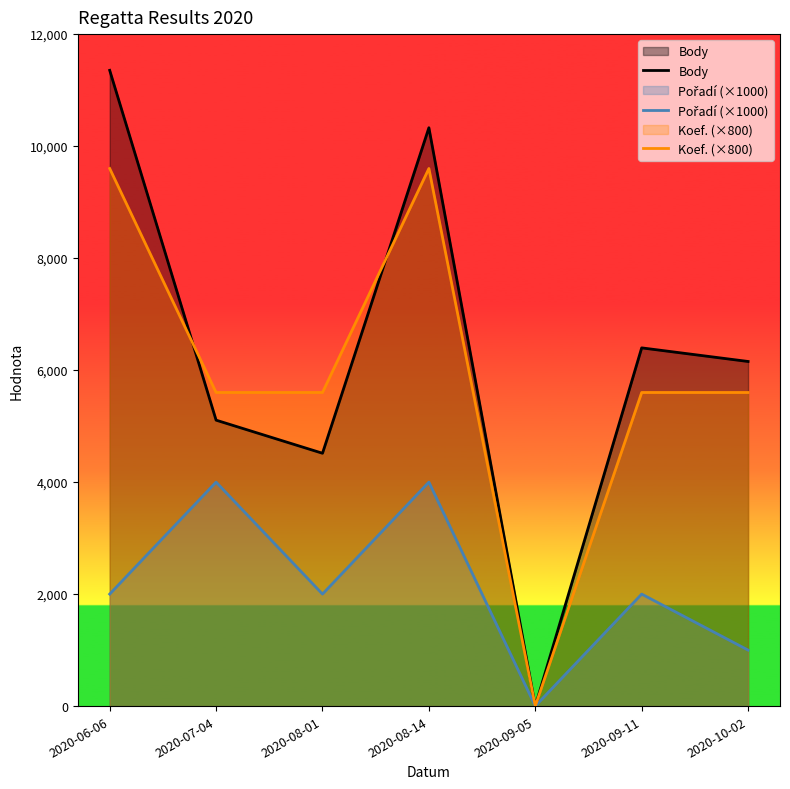

List the series in order of their peak value, highest first.

Body, Koef. (×800), Pořadí (×1000)